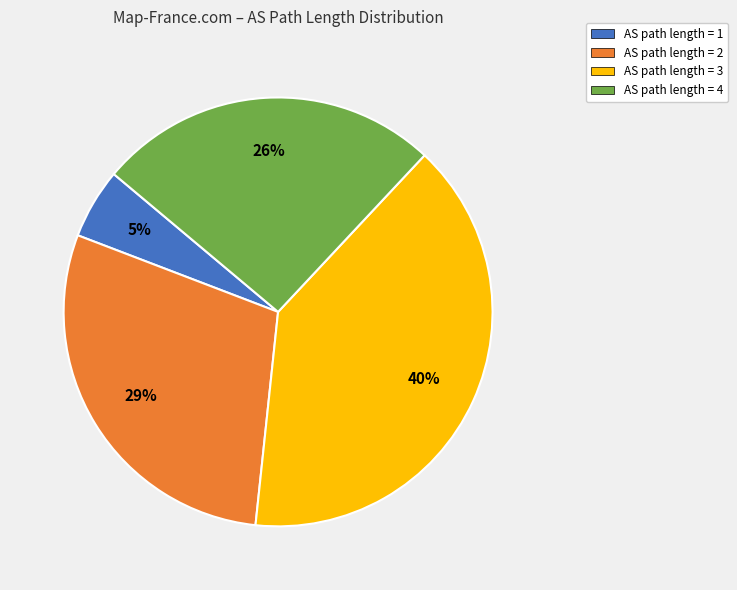

Count the number of slices in the pie.

4